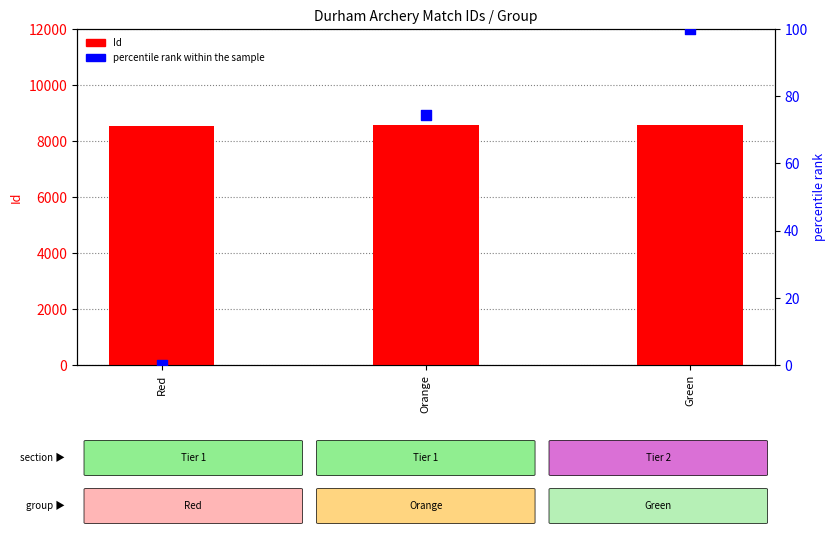

Is the value of Id at Orange greater than the value of percentile rank within sample at Red?

Yes